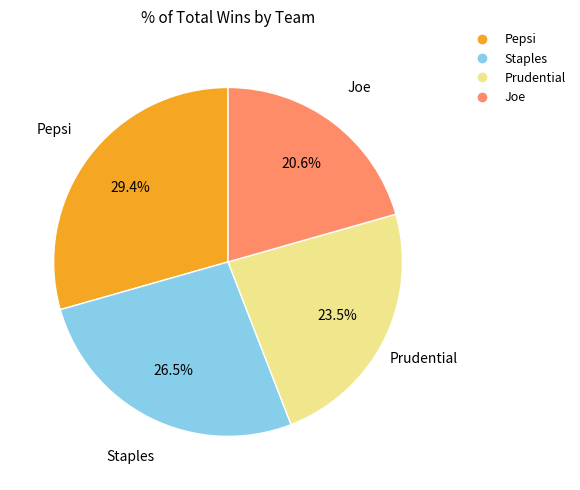

To the nearest percent, what is the difference between the Pepsi and Staples slice percentages?

3%